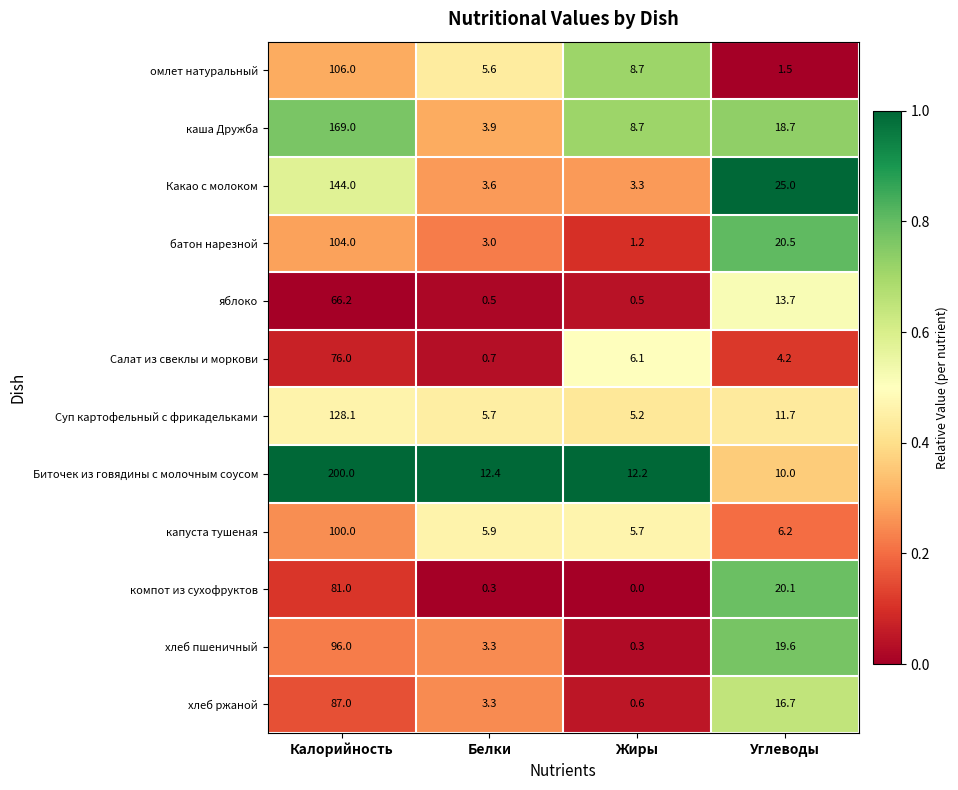

How many data points does each series have?

4